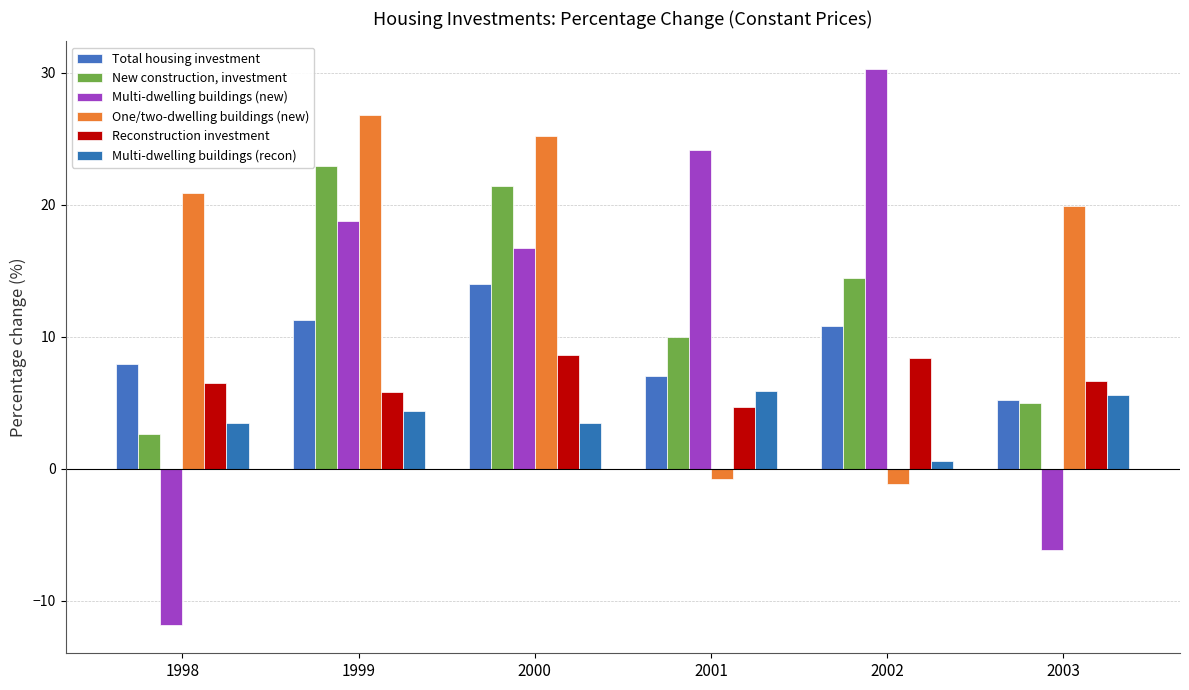

What is the greatest value displayed?

30.3